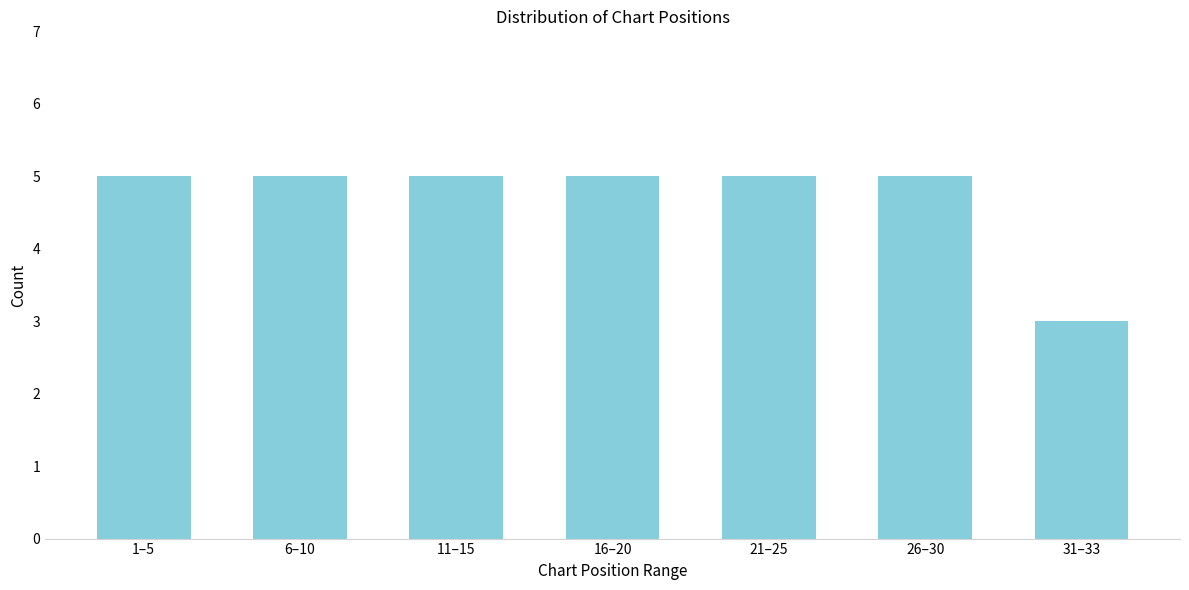

Reading left to right, what are all the values shown in this chart?

1–5=5	6–10=5	11–15=5	16–20=5	21–25=5	26–30=5	31–33=3